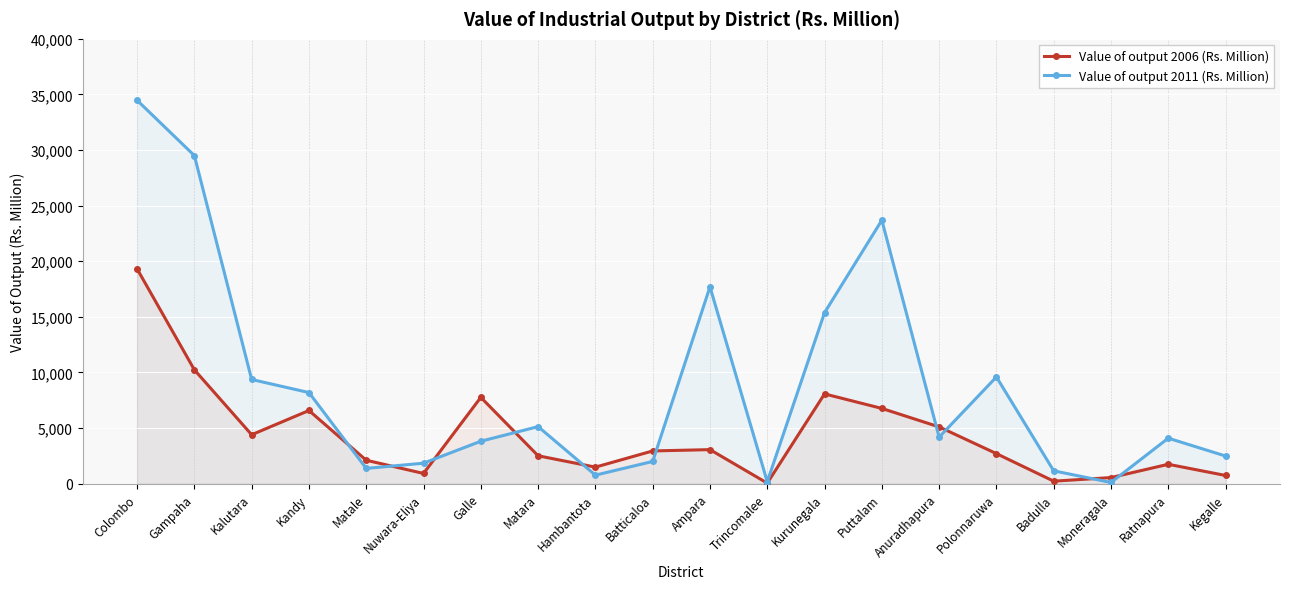

Where does the Value of output 2011 (Rs. Million) series first go above 4187?

Colombo